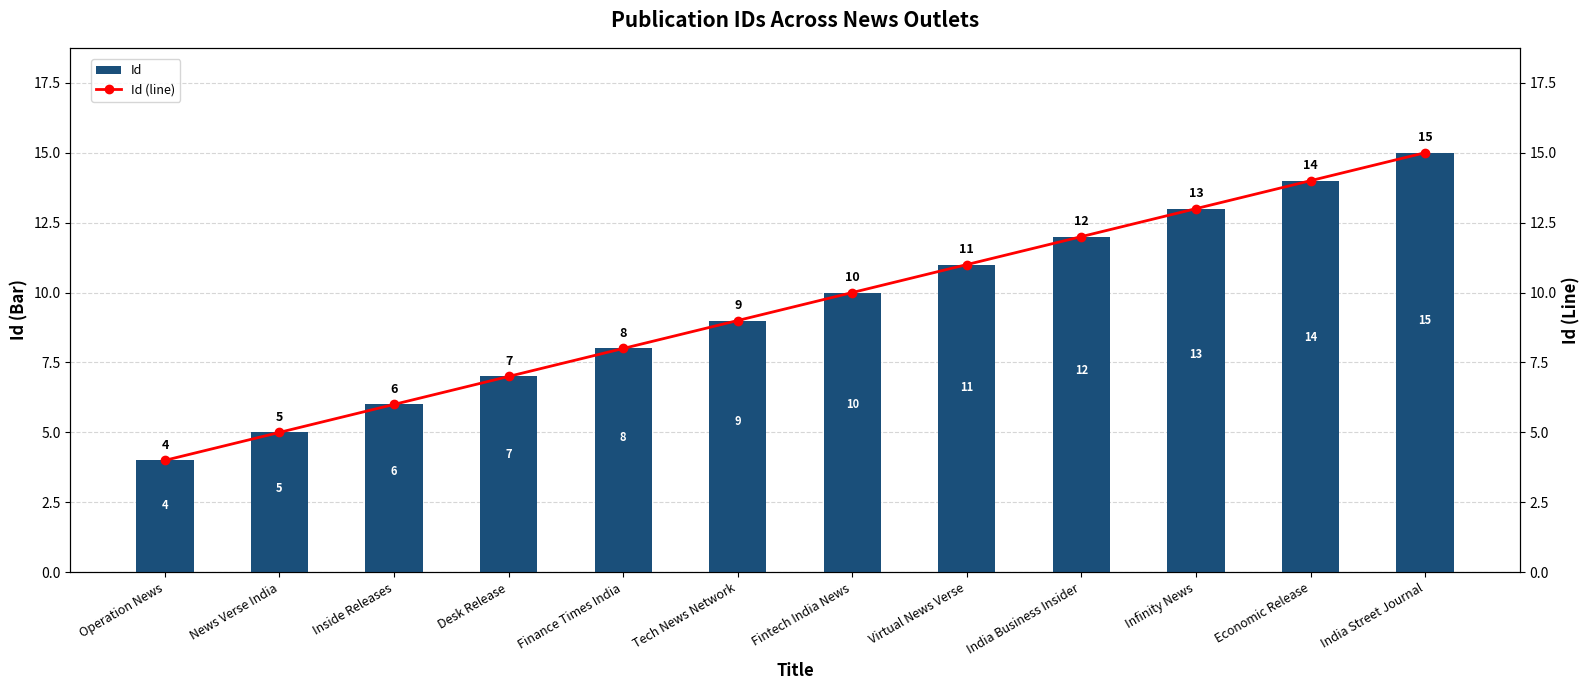

What is the difference between the second highest and minimum values in the Id (line) series?

10